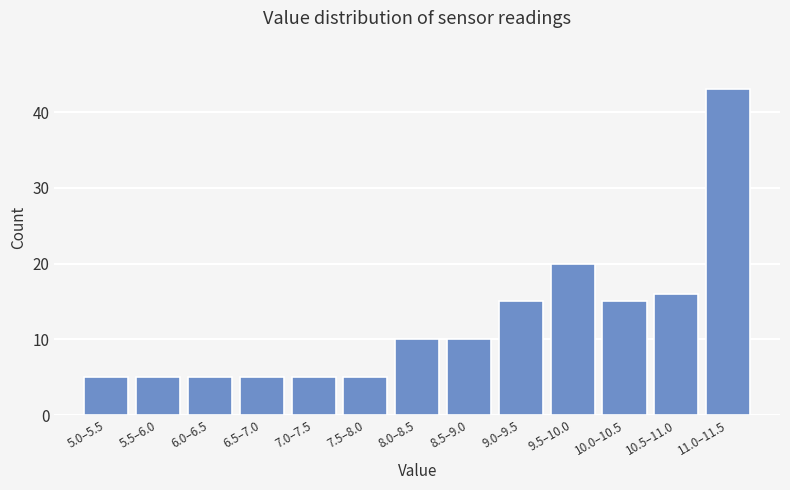

Reading left to right, transcribe all the data shown in this chart.

5.0–5.5=5	5.5–6.0=5	6.0–6.5=5	6.5–7.0=5	7.0–7.5=5	7.5–8.0=5	8.0–8.5=10	8.5–9.0=10	9.0–9.5=15	9.5–10.0=20	10.0–10.5=15	10.5–11.0=16	11.0–11.5=43